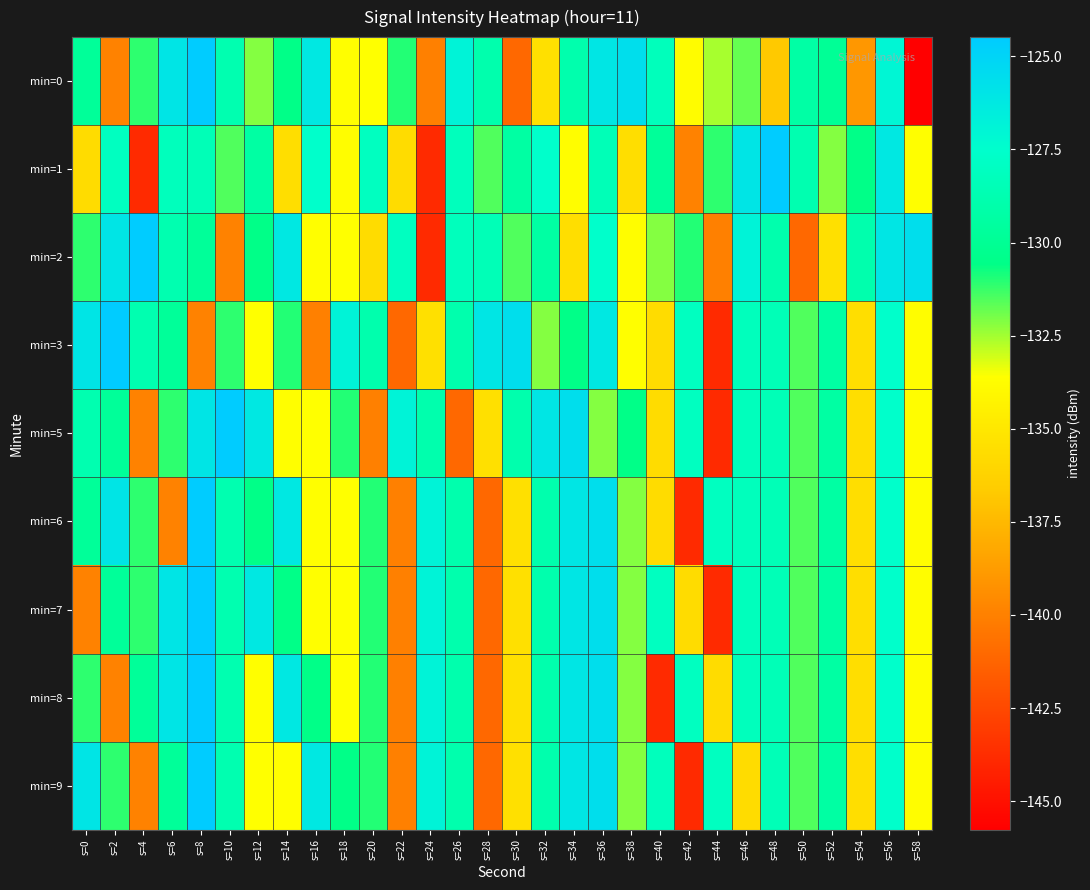

Reading left to right, what are all the values shown in this chart?

min=0: s=0=-129.8	s=2=-139.9	s=4=-131.1	s=6=-126.0	s=8=-124.5	s=10=-128.8	s=12=-132.1	s=14=-130.5	s=16=-126.2	s=18=-133.6	s=20=-133.6	s=22=-131.0	s=24=-140.0	s=26=-126.9	s=28=-128.9	s=30=-141.1	s=32=-135.4	s=34=-128.9	s=36=-126.1	s=38=-125.6	s=40=-128.3	s=42=-133.8	s=44=-132.6	s=46=-131.8	s=48=-136.8	s=50=-129.3	s=52=-129.9	s=54=-139.0	s=56=-127.0	s=58=-145.8
min=1: s=0=-135.7	s=2=-128.0	s=4=-143.8	s=6=-128.2	s=8=-128.5	s=10=-131.5	s=12=-129.4	s=14=-135.5	s=16=-127.6	s=18=-133.7	s=20=-128.0	s=22=-135.7	s=24=-143.8	s=26=-128.2	s=28=-131.5	s=30=-129.4	s=32=-127.6	s=34=-133.7	s=36=-128.5	s=38=-135.5	s=40=-129.8	s=42=-139.9	s=44=-131.1	s=46=-126.0	s=48=-124.5	s=50=-128.8	s=52=-132.1	s=54=-130.5	s=56=-126.2	s=58=-133.6
min=2: s=0=-131.1	s=2=-126.0	s=4=-124.5	s=6=-128.8	s=8=-129.8	s=10=-139.9	s=12=-130.5	s=14=-126.2	s=16=-133.6	s=18=-133.6	s=20=-135.7	s=22=-128.0	s=24=-143.8	s=26=-128.2	s=28=-128.5	s=30=-131.5	s=32=-129.4	s=34=-135.5	s=36=-127.6	s=38=-133.7	s=40=-132.1	s=42=-131.0	s=44=-140.0	s=46=-126.9	s=48=-128.9	s=50=-141.1	s=52=-135.4	s=54=-128.9	s=56=-126.1	s=58=-125.6
min=3: s=0=-126.0	s=2=-124.5	s=4=-128.8	s=6=-129.8	s=8=-139.9	s=10=-131.1	s=12=-133.6	s=14=-131.0	s=16=-140.0	s=18=-126.9	s=20=-128.9	s=22=-141.1	s=24=-135.4	s=26=-128.9	s=28=-126.1	s=30=-125.6	s=32=-132.1	s=34=-130.5	s=36=-126.2	s=38=-133.6	s=40=-135.7	s=42=-128.0	s=44=-143.8	s=46=-128.2	s=48=-128.5	s=50=-131.5	s=52=-129.4	s=54=-135.5	s=56=-127.6	s=58=-133.7
min=5: s=0=-128.8	s=2=-129.8	s=4=-139.9	s=6=-131.1	s=8=-126.0	s=10=-124.5	s=12=-126.2	s=14=-133.6	s=16=-133.6	s=18=-131.0	s=20=-140.0	s=22=-126.9	s=24=-128.9	s=26=-141.1	s=28=-135.4	s=30=-128.9	s=32=-126.1	s=34=-125.6	s=36=-132.1	s=38=-130.5	s=40=-135.7	s=42=-128.0	s=44=-143.8	s=46=-128.2	s=48=-128.5	s=50=-131.5	s=52=-129.4	s=54=-135.5	s=56=-127.6	s=58=-133.7
min=6: s=0=-129.8	s=2=-126.0	s=4=-131.1	s=6=-139.9	s=8=-124.5	s=10=-128.8	s=12=-130.5	s=14=-126.2	s=16=-133.6	s=18=-133.6	s=20=-131.0	s=22=-140.0	s=24=-126.9	s=26=-128.9	s=28=-141.1	s=30=-135.4	s=32=-128.9	s=34=-126.1	s=36=-125.6	s=38=-132.1	s=40=-135.7	s=42=-143.8	s=44=-128.0	s=46=-128.2	s=48=-128.5	s=50=-131.5	s=52=-129.4	s=54=-135.5	s=56=-127.6	s=58=-133.7
min=7: s=0=-139.9	s=2=-129.8	s=4=-131.1	s=6=-126.0	s=8=-124.5	s=10=-128.8	s=12=-126.2	s=14=-130.5	s=16=-133.6	s=18=-133.6	s=20=-131.0	s=22=-140.0	s=24=-126.9	s=26=-128.9	s=28=-141.1	s=30=-135.4	s=32=-128.9	s=34=-126.1	s=36=-125.6	s=38=-132.1	s=40=-128.0	s=42=-135.7	s=44=-143.8	s=46=-128.2	s=48=-128.5	s=50=-131.5	s=52=-129.4	s=54=-135.5	s=56=-127.6	s=58=-133.7
min=8: s=0=-131.1	s=2=-139.9	s=4=-129.8	s=6=-126.0	s=8=-124.5	s=10=-128.8	s=12=-133.6	s=14=-126.2	s=16=-130.5	s=18=-133.6	s=20=-131.0	s=22=-140.0	s=24=-126.9	s=26=-128.9	s=28=-141.1	s=30=-135.4	s=32=-128.9	s=34=-126.1	s=36=-125.6	s=38=-132.1	s=40=-143.8	s=42=-128.0	s=44=-135.7	s=46=-128.2	s=48=-128.5	s=50=-131.5	s=52=-129.4	s=54=-135.5	s=56=-127.6	s=58=-133.7
min=9: s=0=-126.0	s=2=-131.1	s=4=-139.9	s=6=-129.8	s=8=-124.5	s=10=-128.8	s=12=-133.6	s=14=-133.6	s=16=-126.2	s=18=-130.5	s=20=-131.0	s=22=-140.0	s=24=-126.9	s=26=-128.9	s=28=-141.1	s=30=-135.4	s=32=-128.9	s=34=-126.1	s=36=-125.6	s=38=-132.1	s=40=-128.2	s=42=-143.8	s=44=-128.0	s=46=-135.7	s=48=-128.5	s=50=-131.5	s=52=-129.4	s=54=-135.5	s=56=-127.6	s=58=-133.7